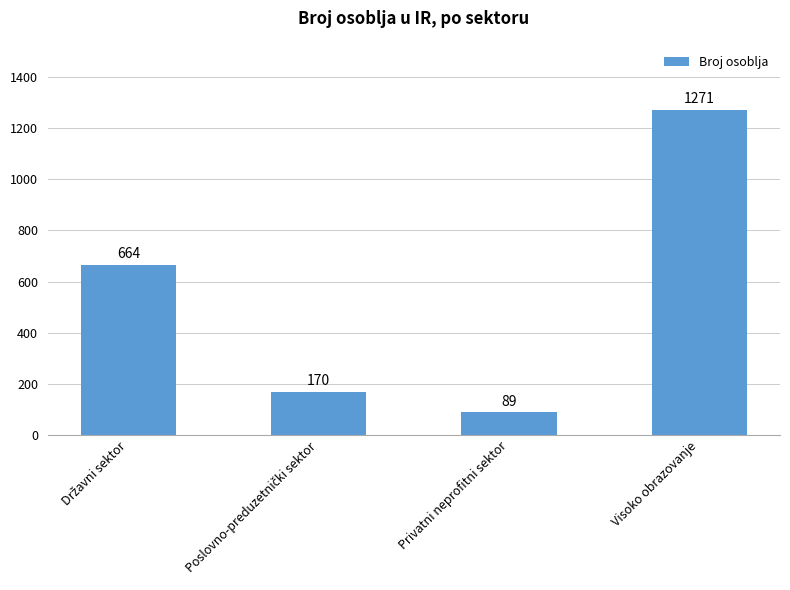

What position from the left is Visoko obrazovanje?

4